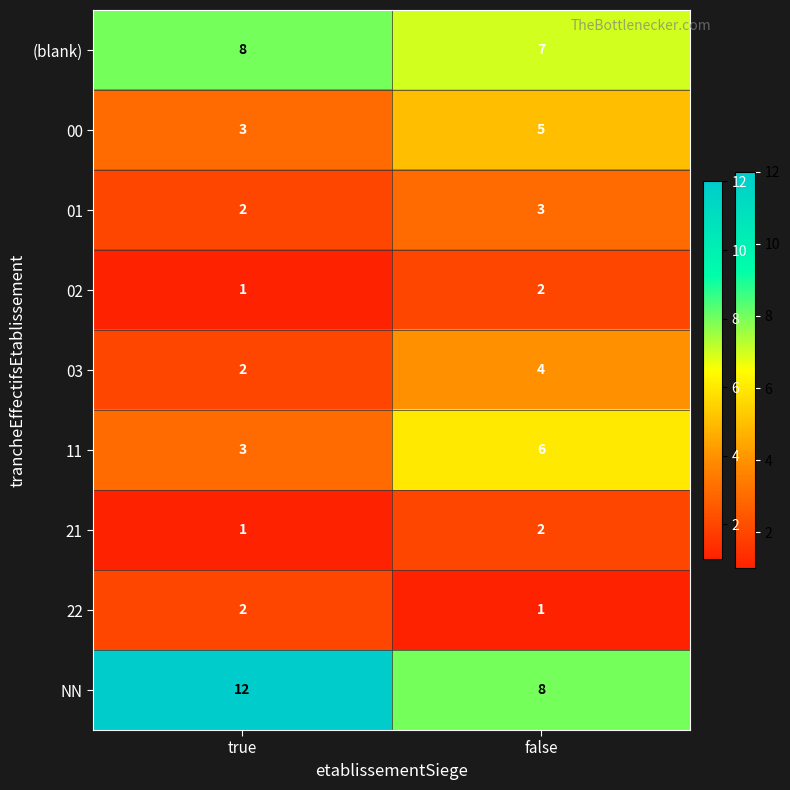

The 03 series shows 1 at true. True or false?

False